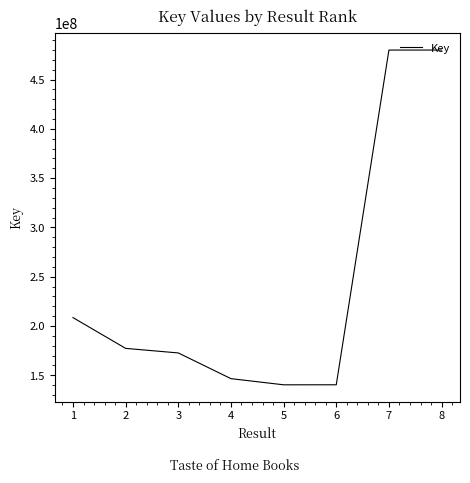

What is the minimum value shown in the chart?

140400330